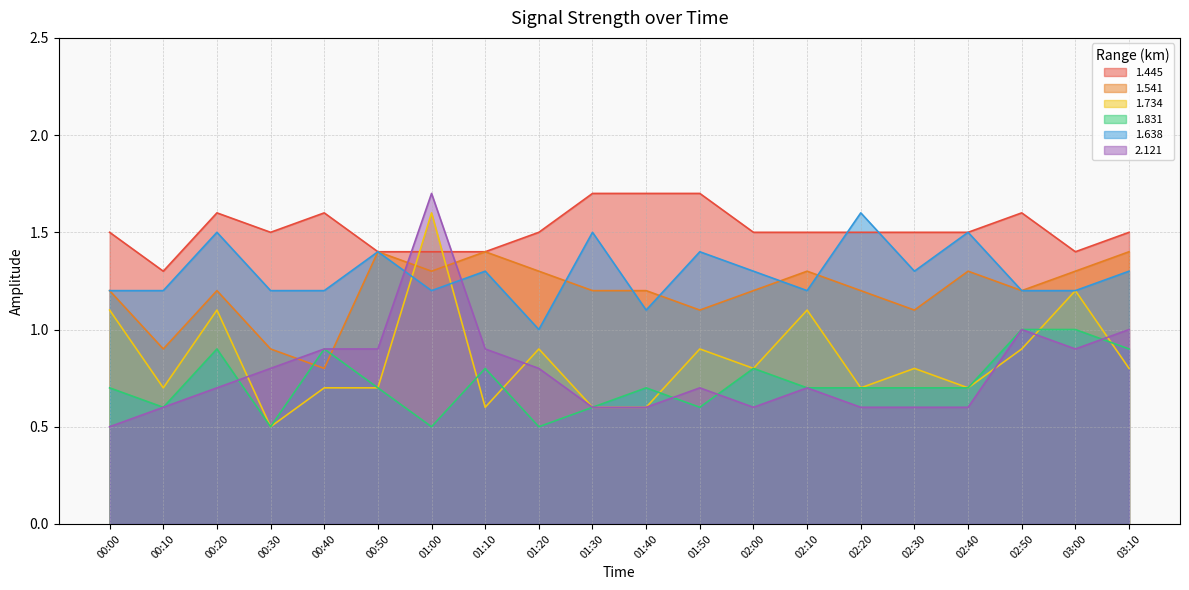

The value of 1.734 at 00:40 is 0.7. True or false?

True